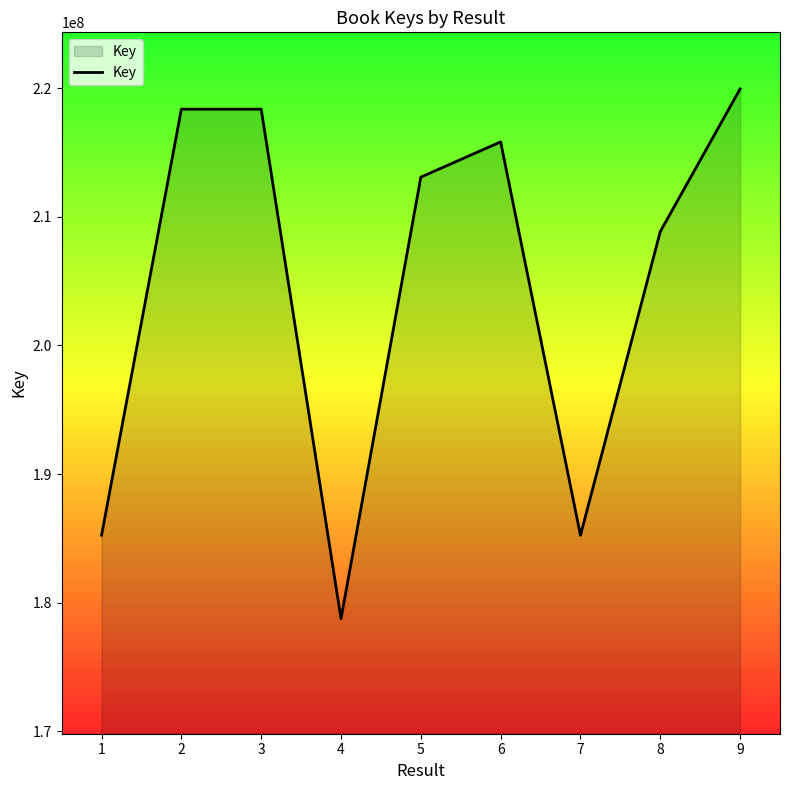

The value at 7 is 255251003. True or false?

False